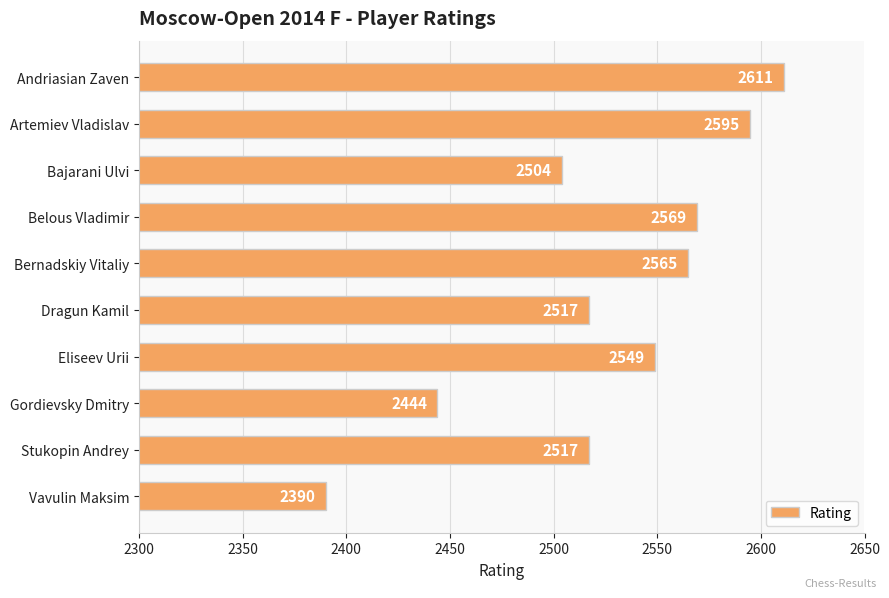

How many distinct data groups are displayed?

1